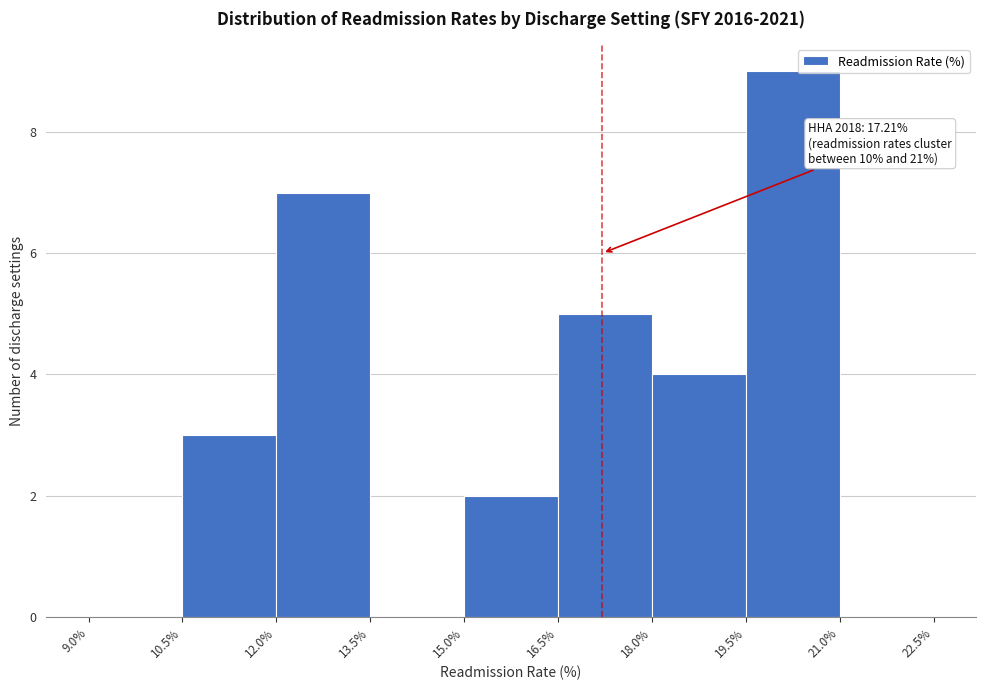

Which range on the x-axis has the tallest bar?

19.5% to 21.0%